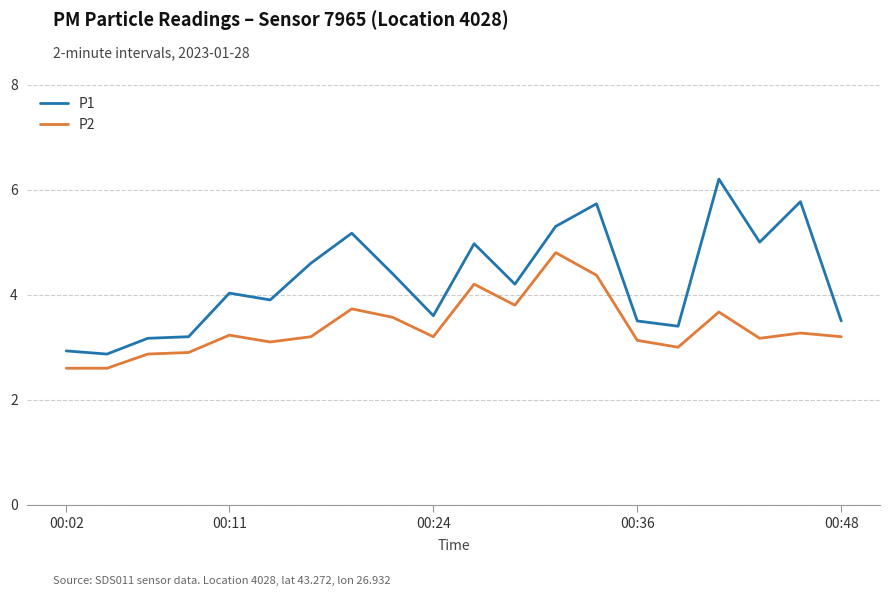

What is the average value of the P1 series?

4.3